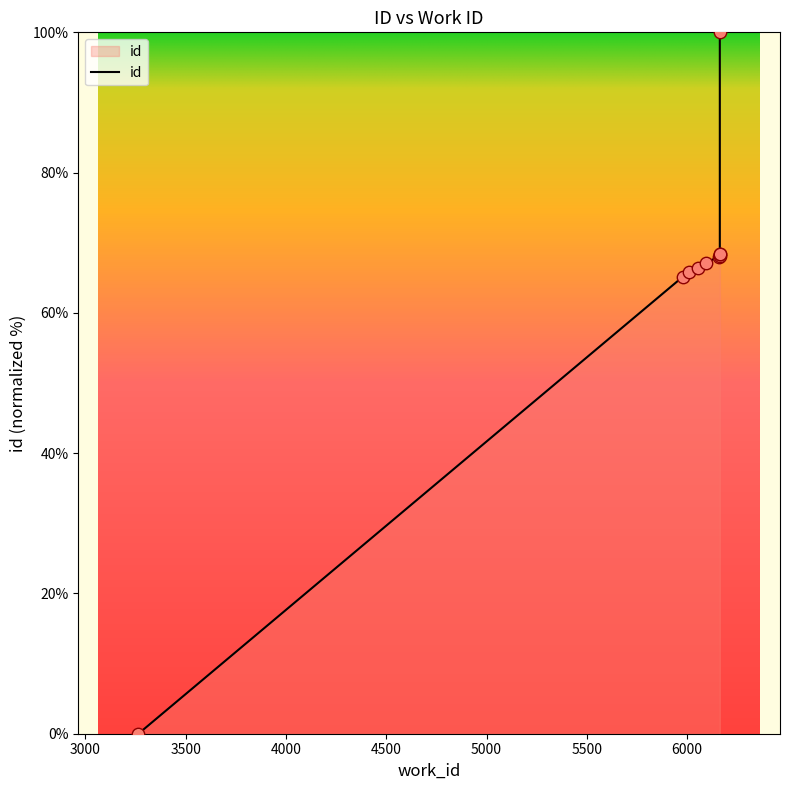

Which has a higher value, 6163 or 6007?

6163